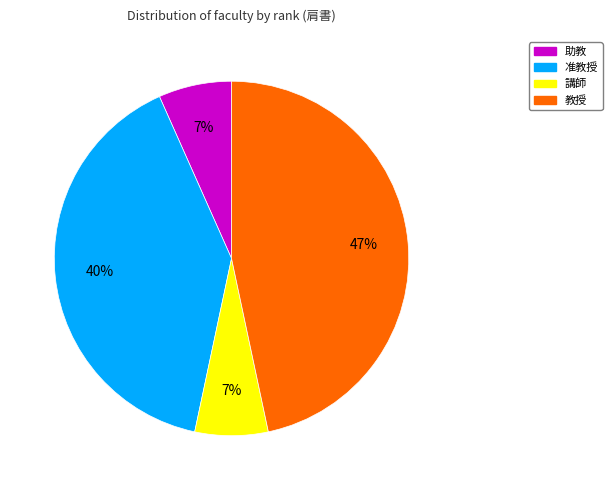

To the nearest percent, what is the average slice percentage?

25%